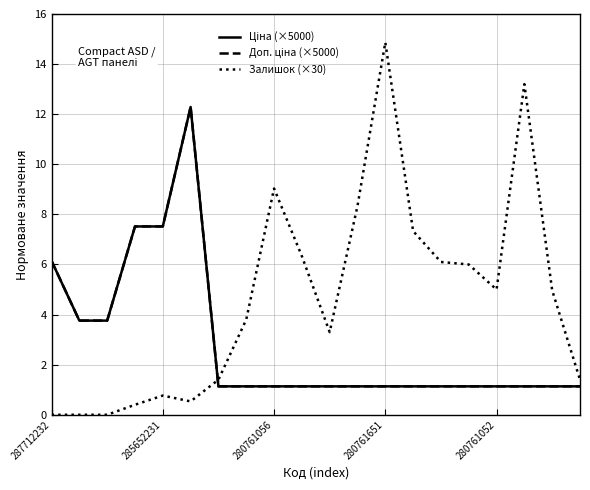

Is this an area chart (filled region under the line)?

No